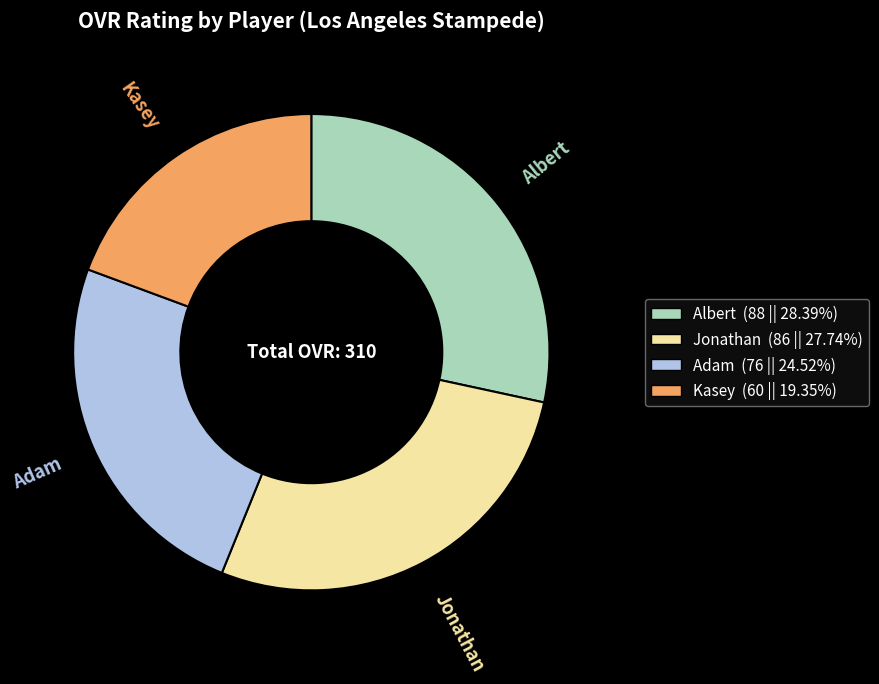

Does any single category account for the majority?

No